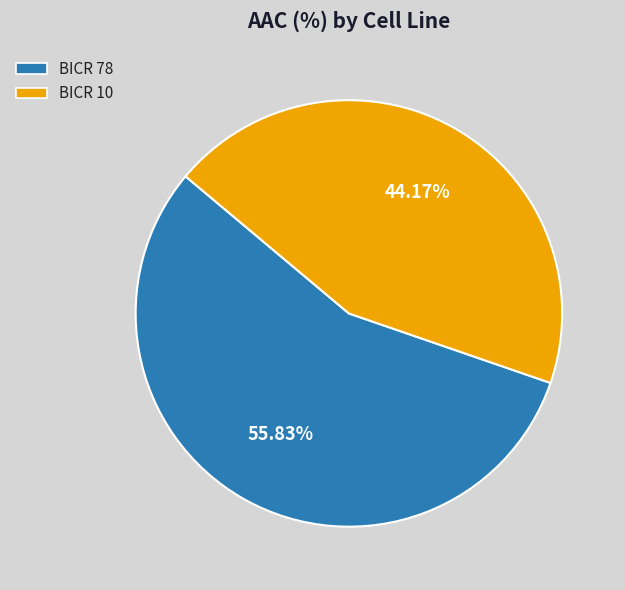

Rank the categories by value from lowest to highest.

BICR 10, BICR 78